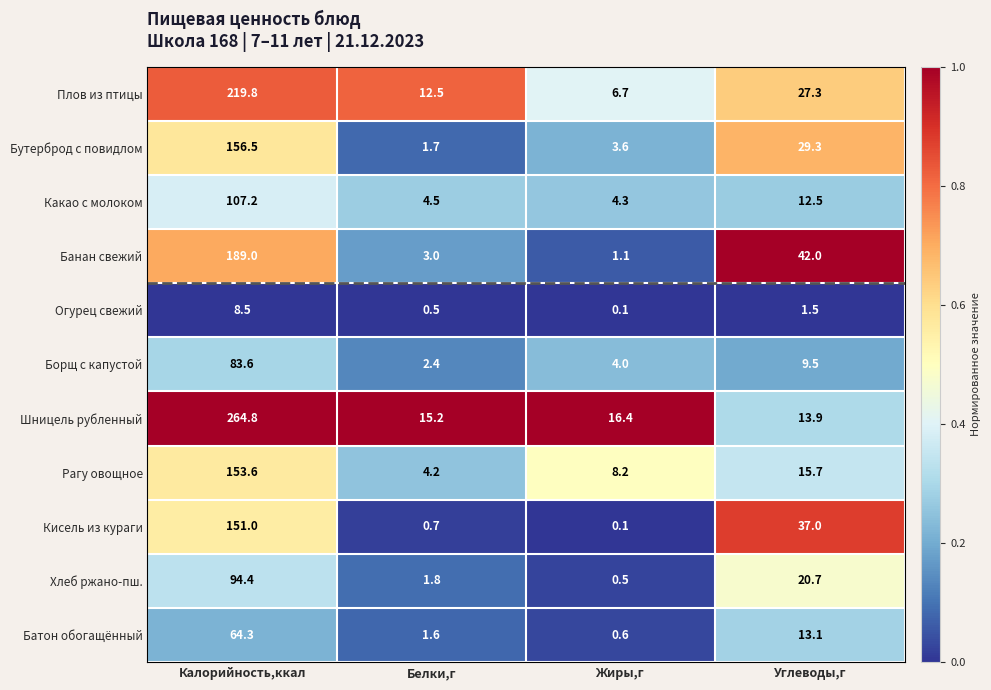

What is the total value across all series at Белки,г?

48.1